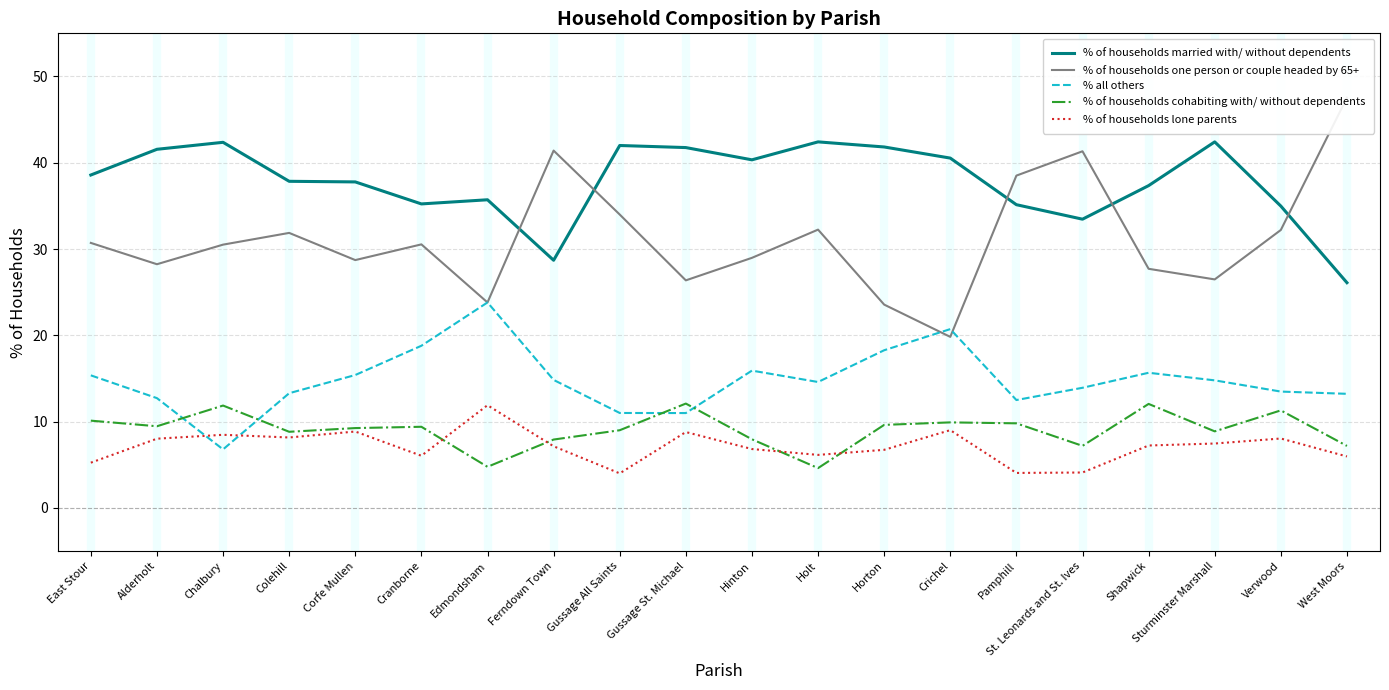

True or false: % of households lone parents and % of households married with/ without dependents intersect in this chart.

False